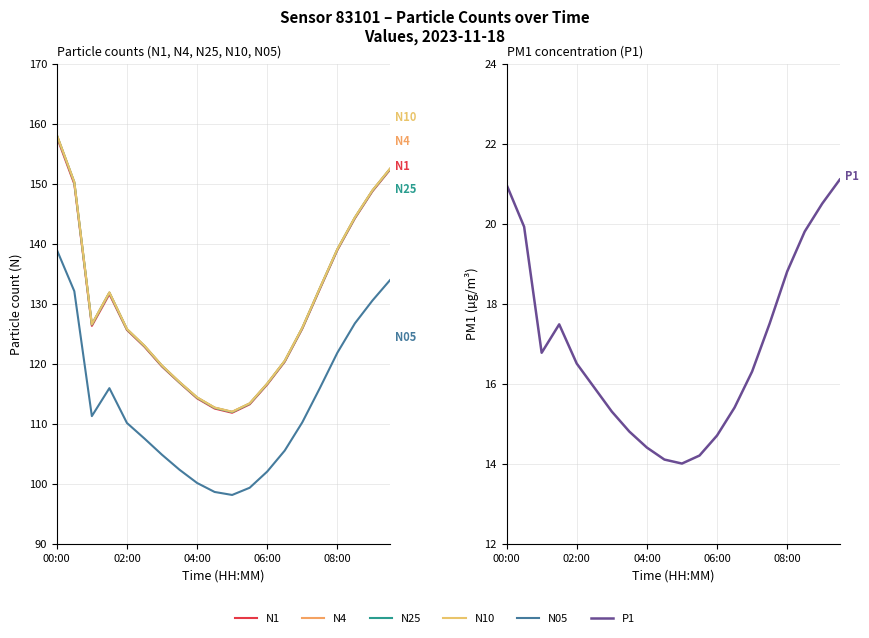

In P1, how many points are lower than both neighbors (excluding endpoints)?

2